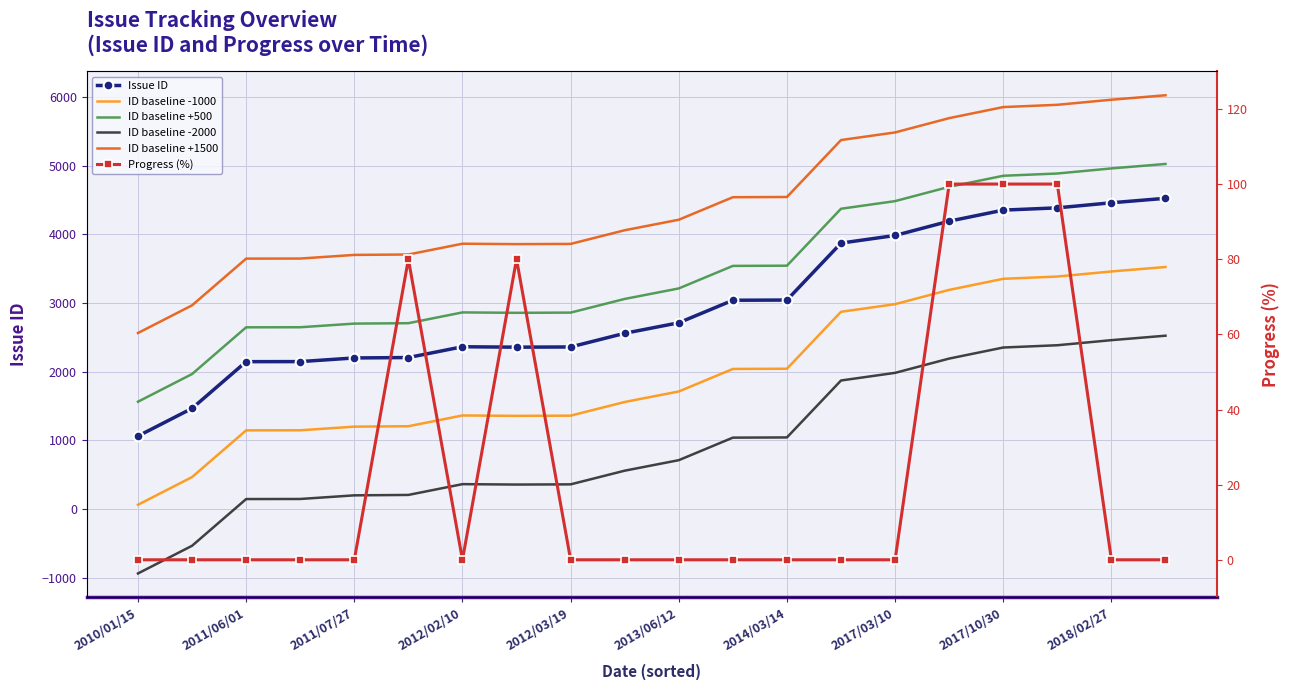

At which category does the chart reach its minimum across all series?

2010/01/15